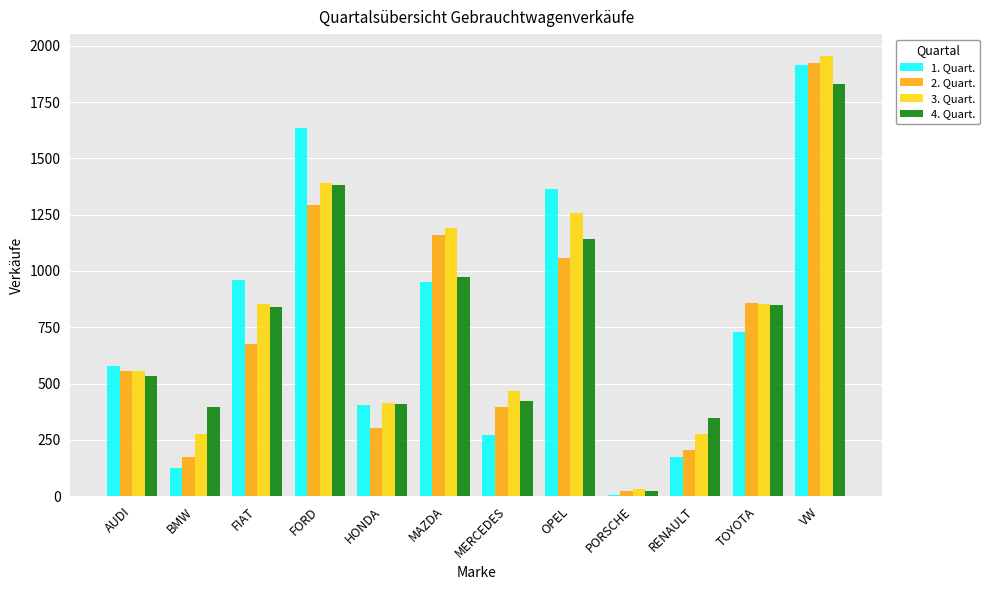

Which series has the largest total across all categories?

3. Quart.